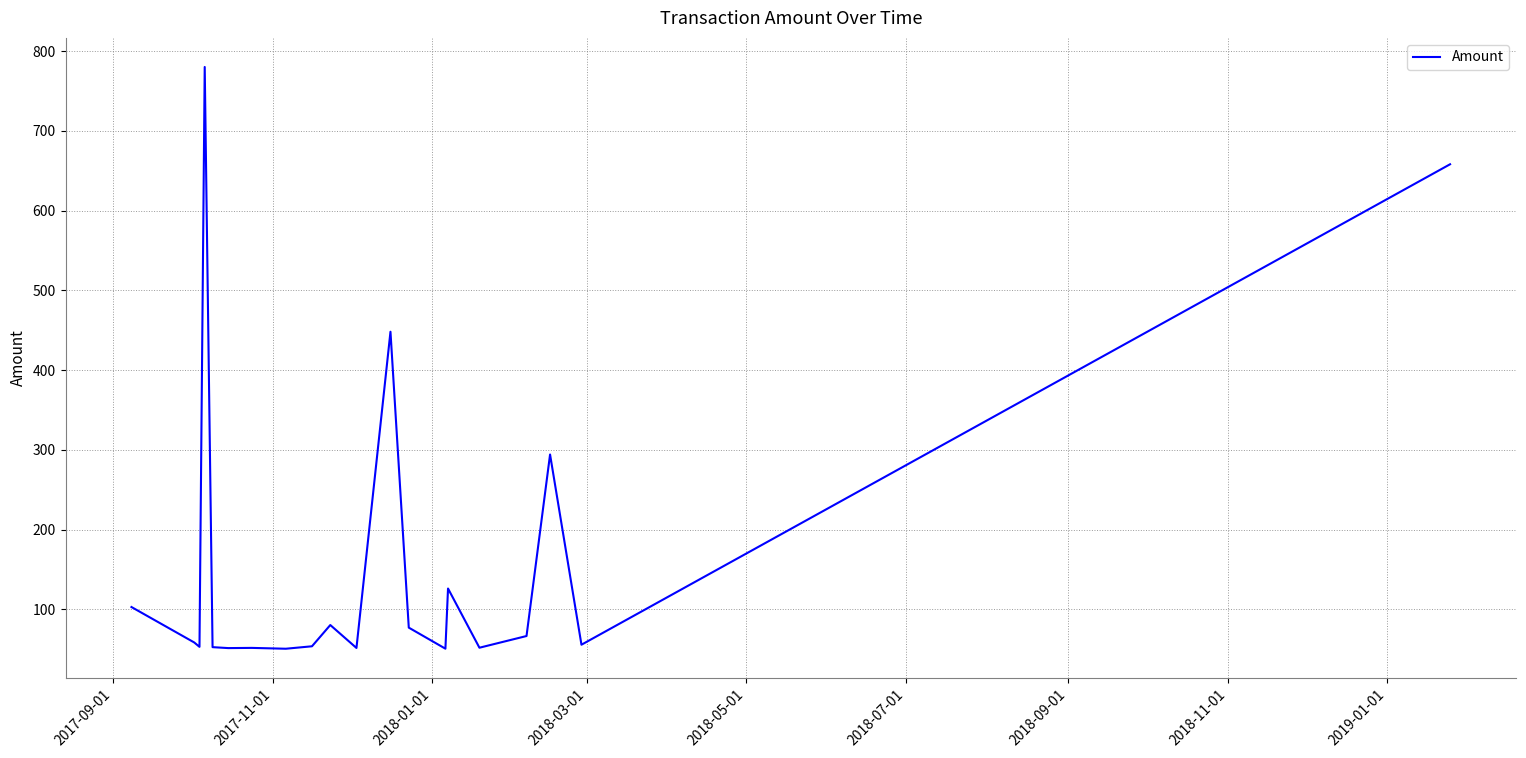

What is the minimum value shown in the chart?

50.5